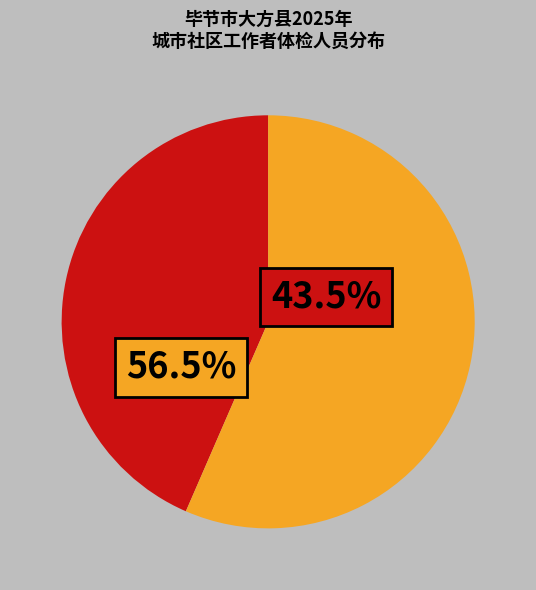

Does any single category account for the majority?

Yes